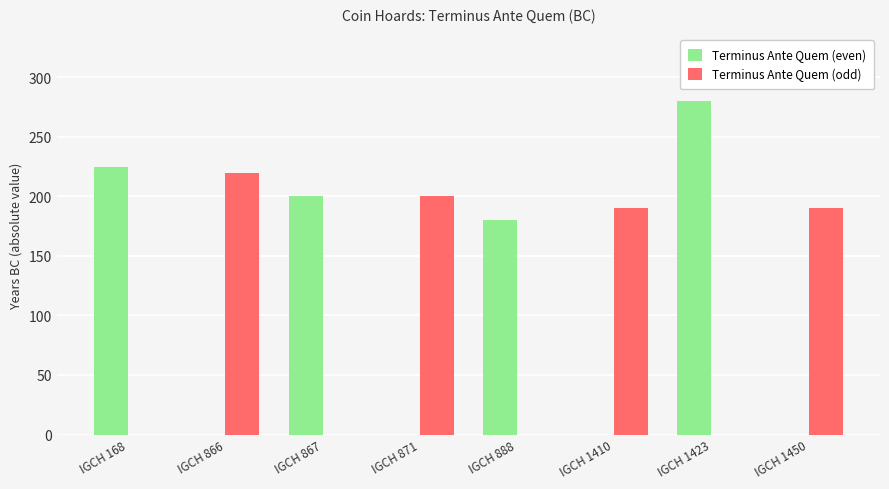

Reading left to right, extract all data points from this chart.

Terminus Ante Quem (even): 225	0	200	0	180	0	280	0
Terminus Ante Quem (odd): 0	220	0	200	0	190	0	190